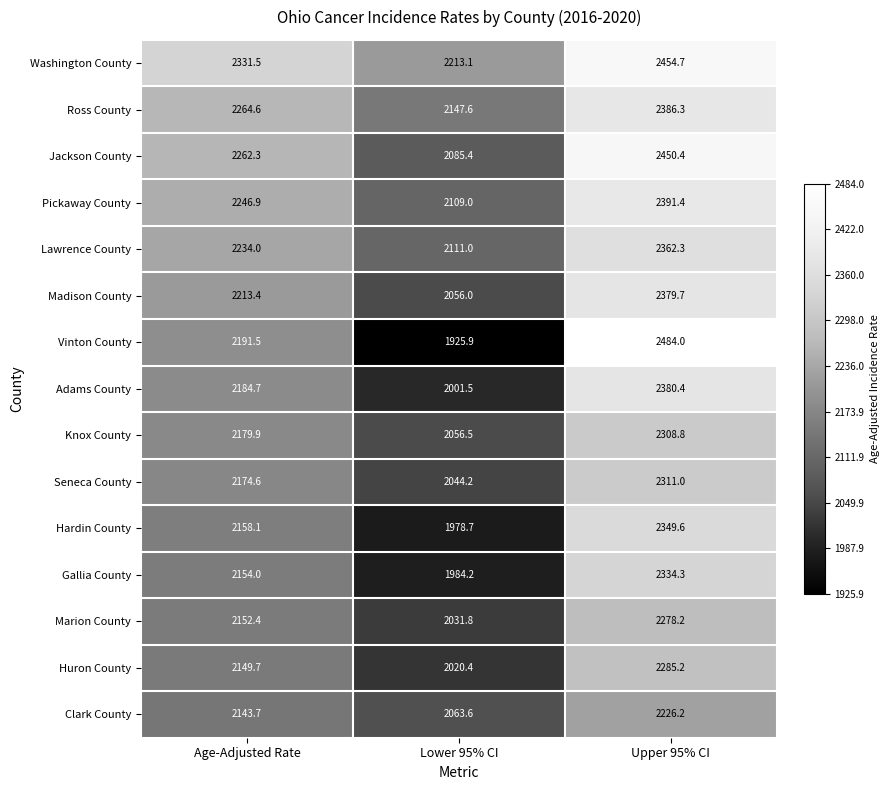

What is the sum of the Jackson County values at Age-Adjusted Rate and Upper 95% CI?

4712.7